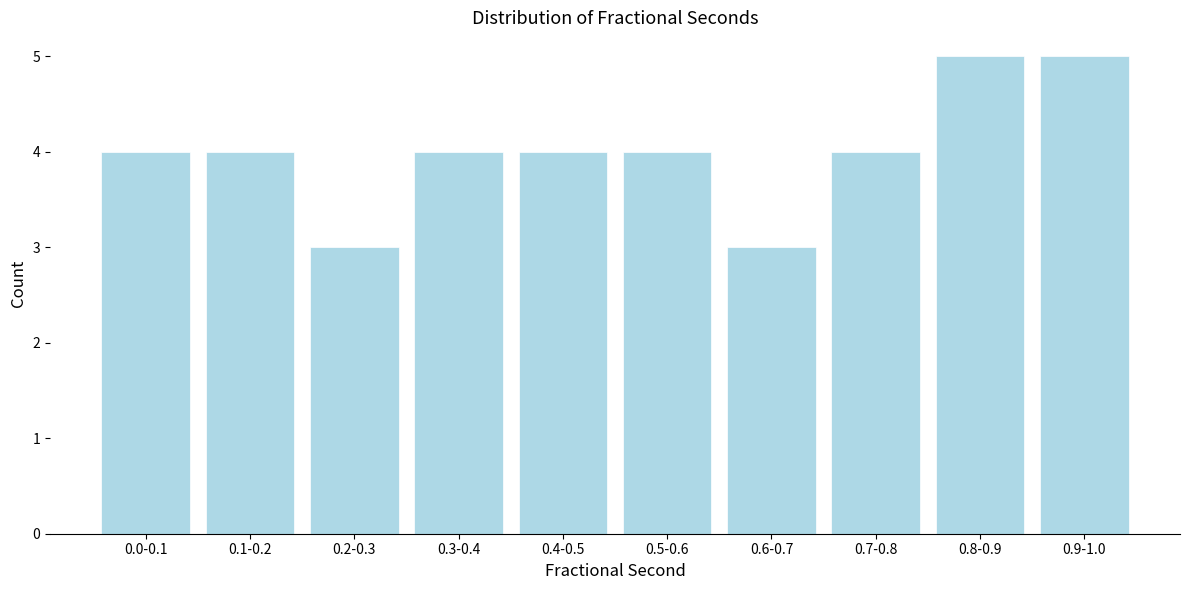

Reading left to right, list all the values displayed in this chart.

4	4	3	4	4	4	3	4	5	5